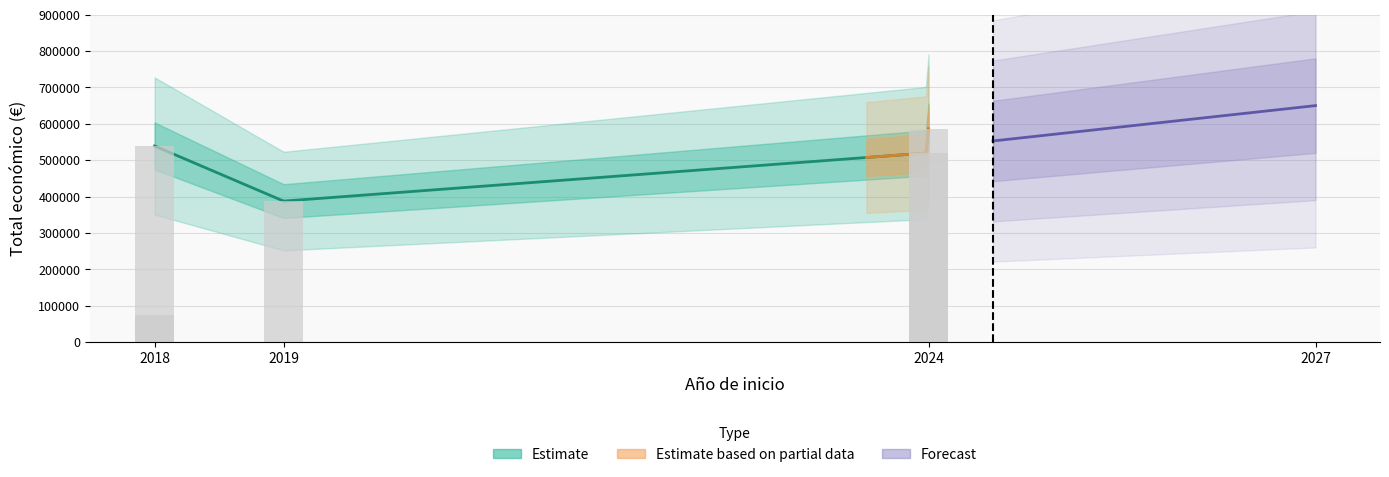

What is the change in value from 2019 to 2024?

+132636